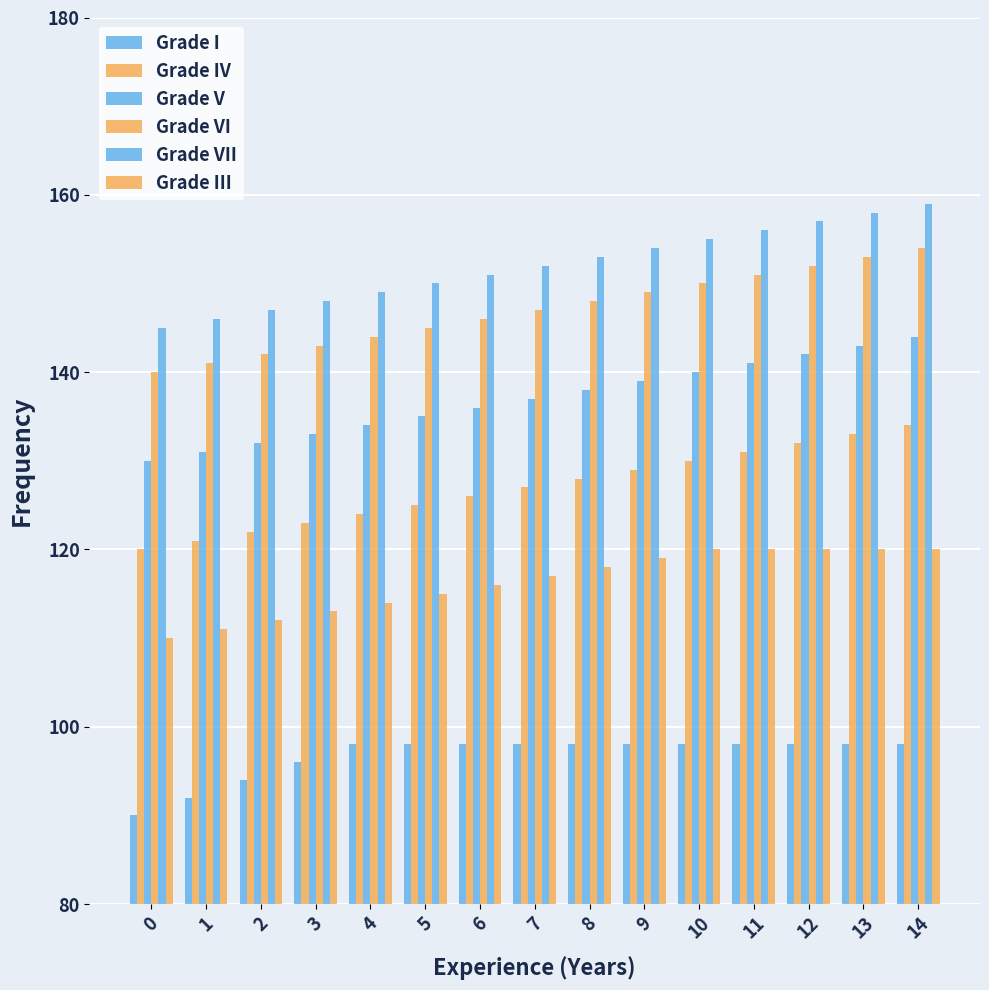

What is the value of the Grade III bar at the 3rd from the left?

112